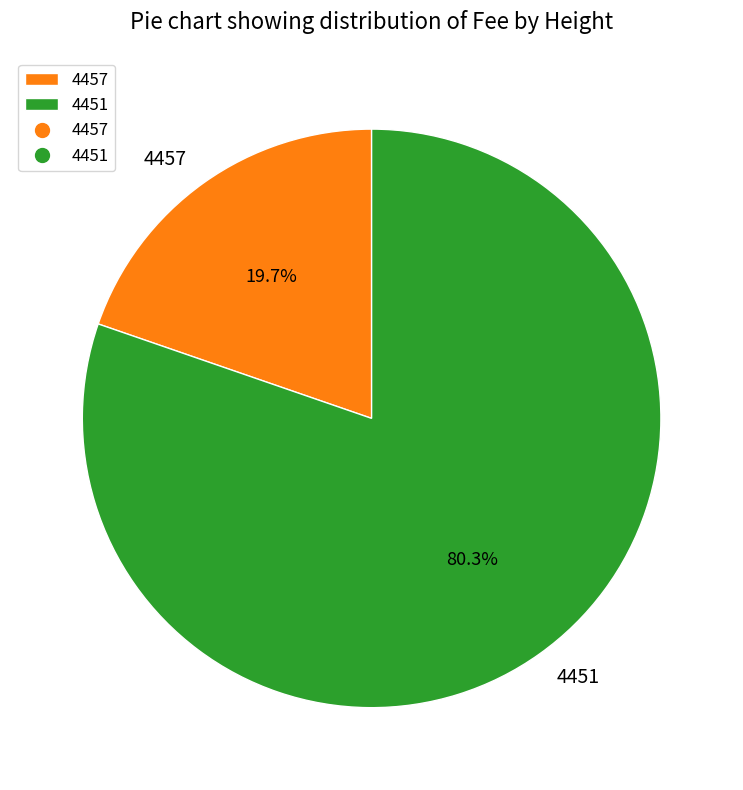

How many segments does this pie chart have?

2